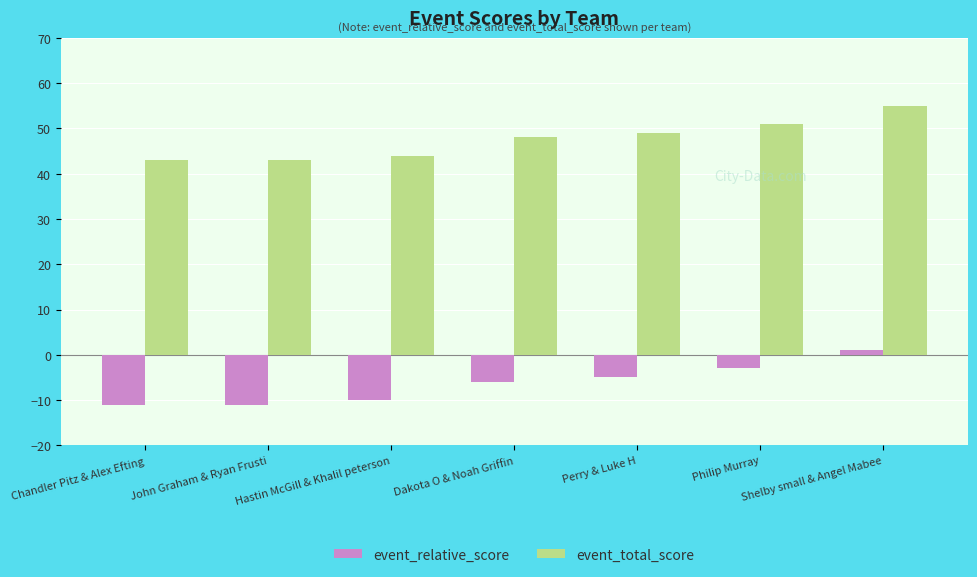

Which category has the highest value across all series?

Shelby small & Angel Mabee